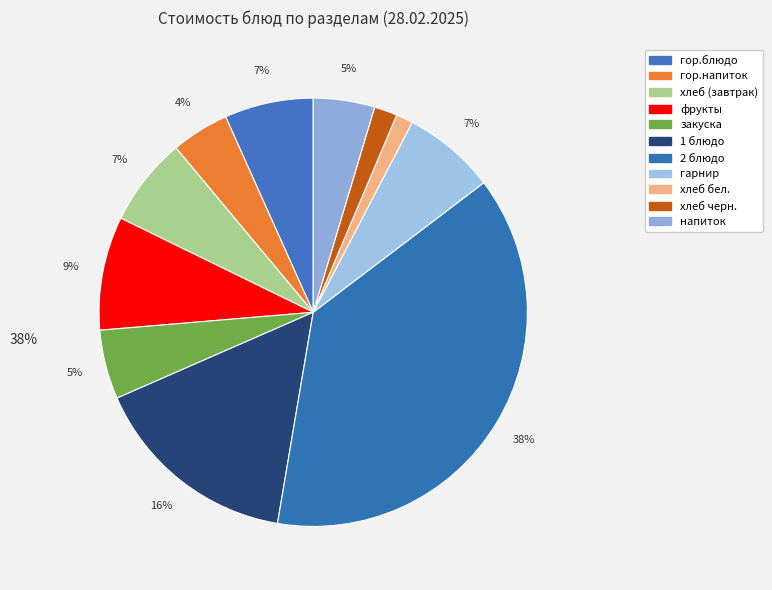

What portion of the pie excludes закуска?

94.8%